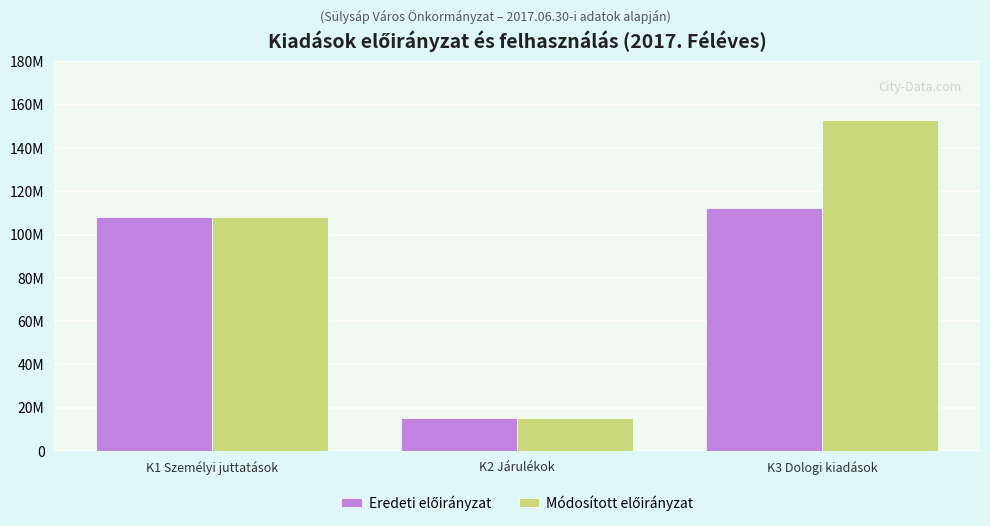

Are the bars horizontal?

No